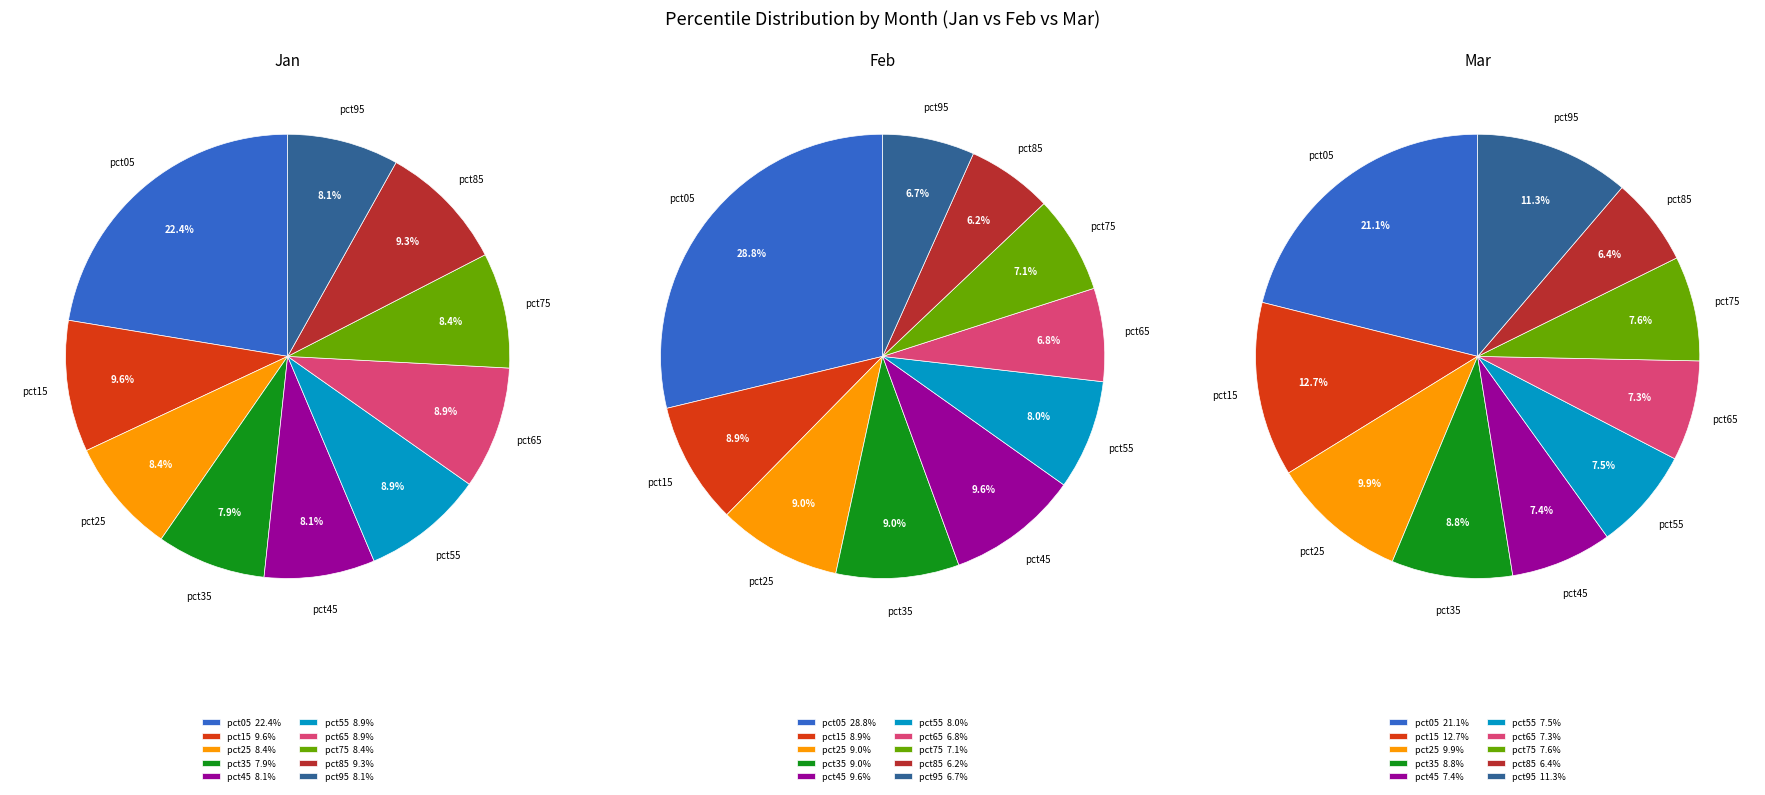

True or false: pct05 accounts for 17% of the total.

False